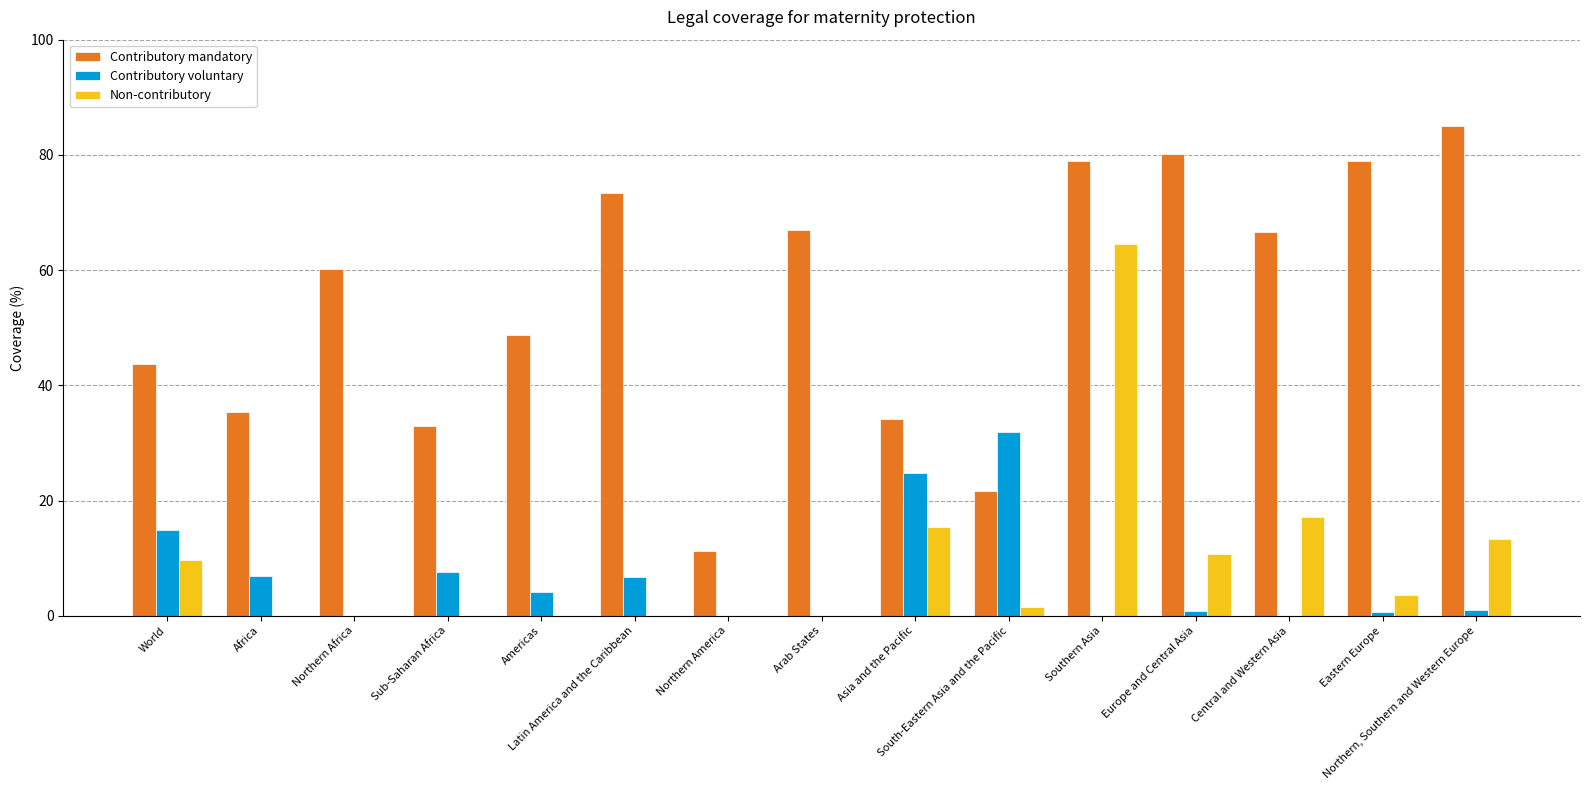

At which label is Contributory mandatory closest to 48?

Americas